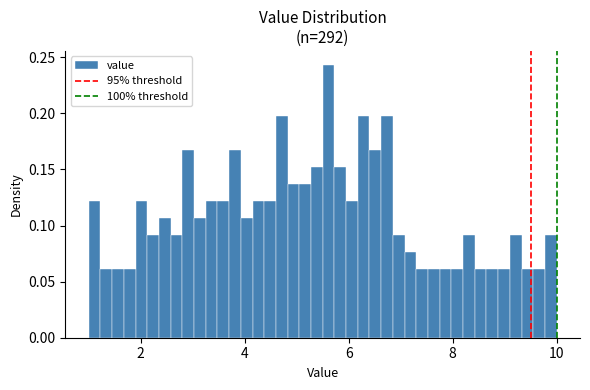

Around what value on the x-axis is the tallest bar? Give the approximate position of its centre, as read against the axis.

5.6